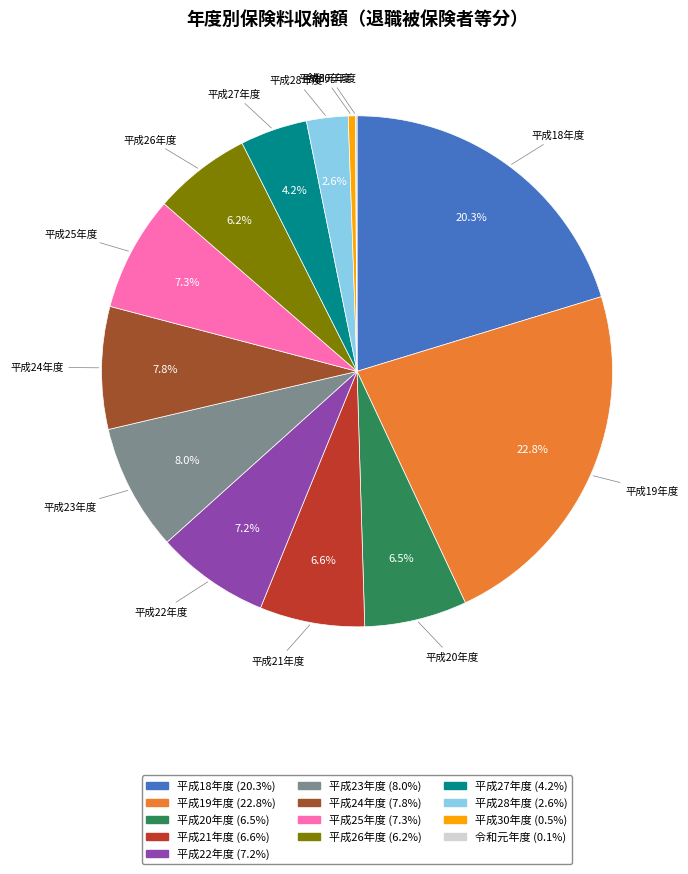

To the nearest percent, what is the difference between the largest and smallest slice percentages?

23%